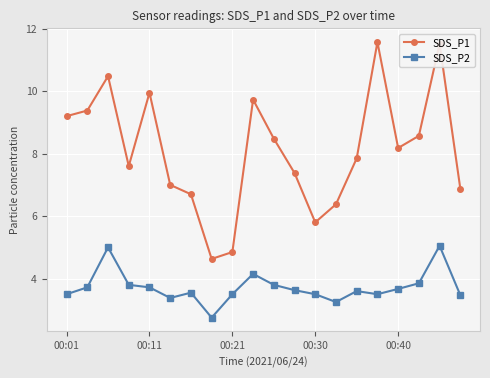

List the series in order of their peak value, lowest first.

SDS_P2, SDS_P1